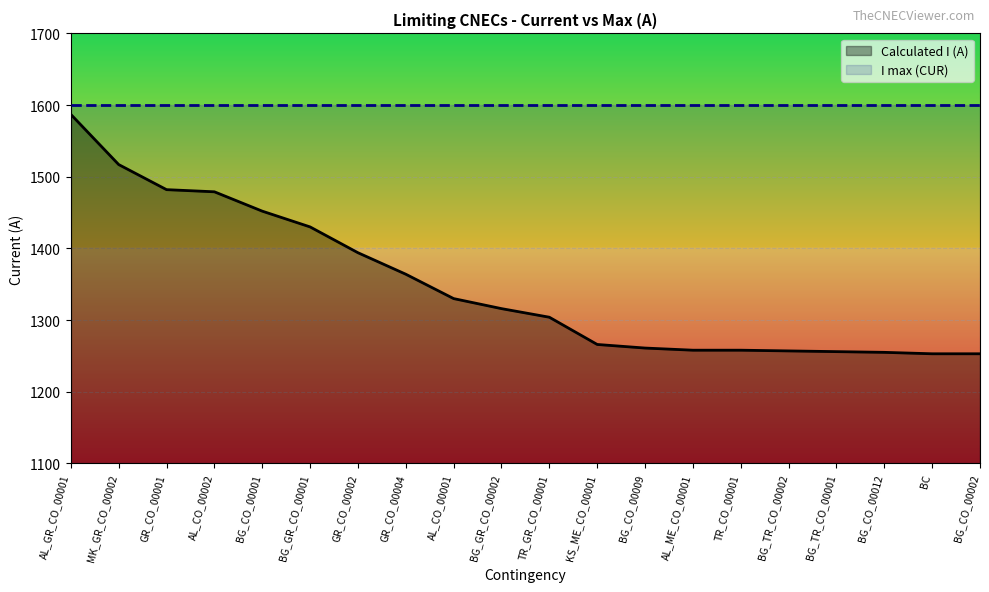

What is the difference between the second highest and minimum values?

264